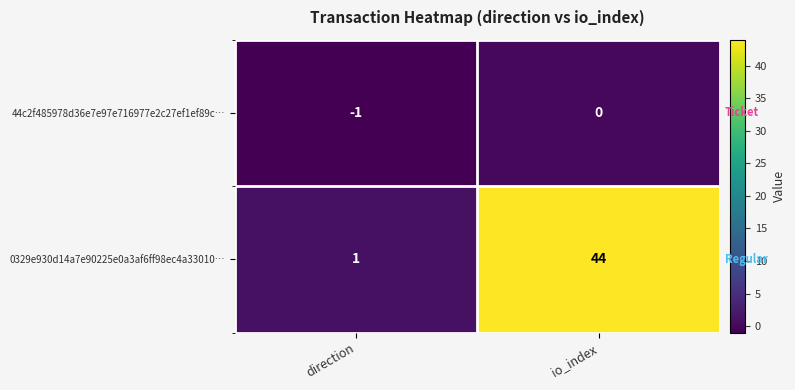

What is the sum of the 44c2f485978d36e7e97e716977e2c27ef1ef89c… values at io_index and direction?

-1